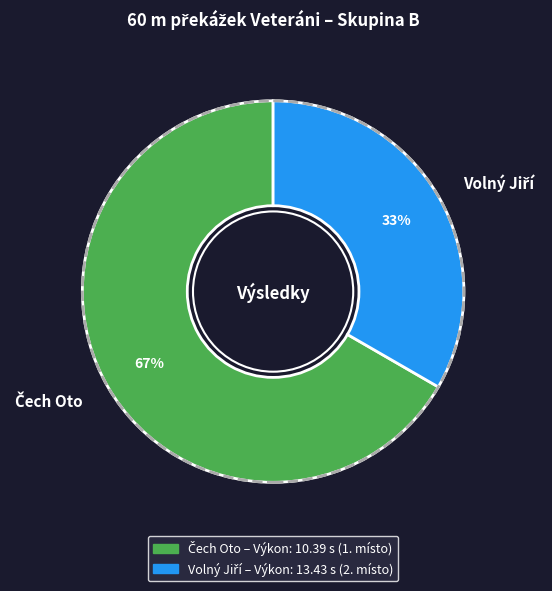

Count the number of slices in the pie.

2